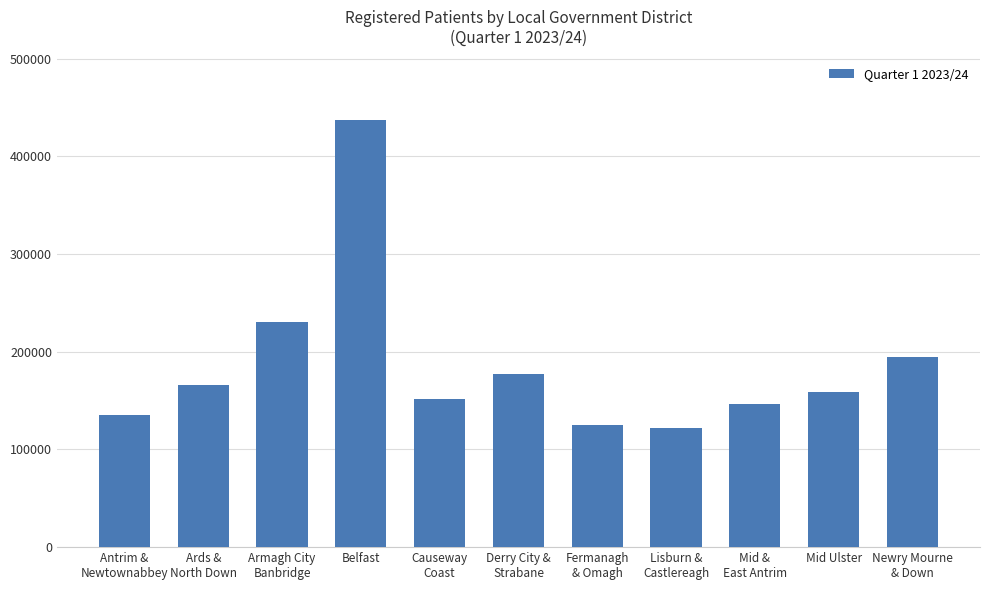

Reading left to right, extract all data points from this chart.

135035	165983	229977	436704	151263	176814	124743	121634	146185	159279	194564